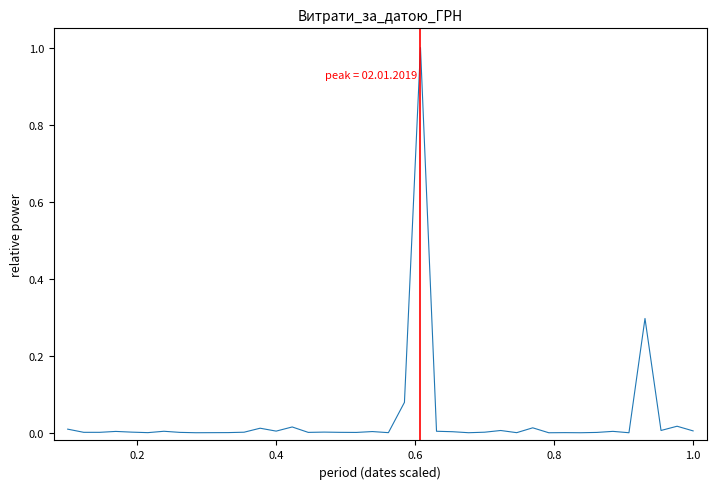

True or false: the data has more than 2 interior local peaks.

True